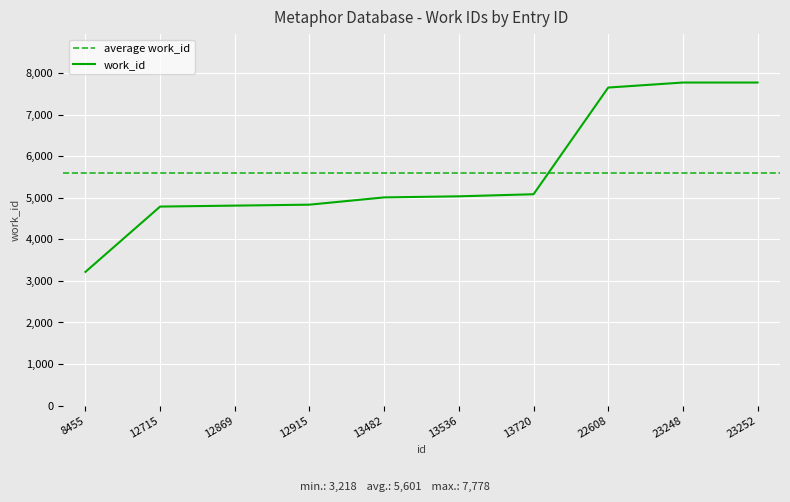

Where is the data nearest to the value 5498?

13720